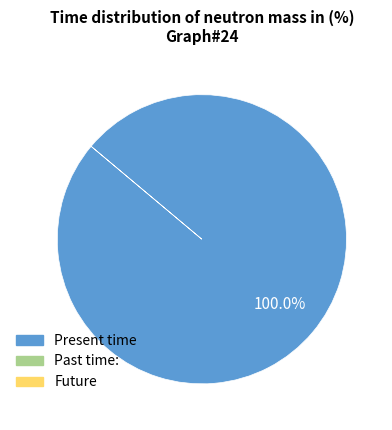

Is there a majority slice in this chart?

Yes